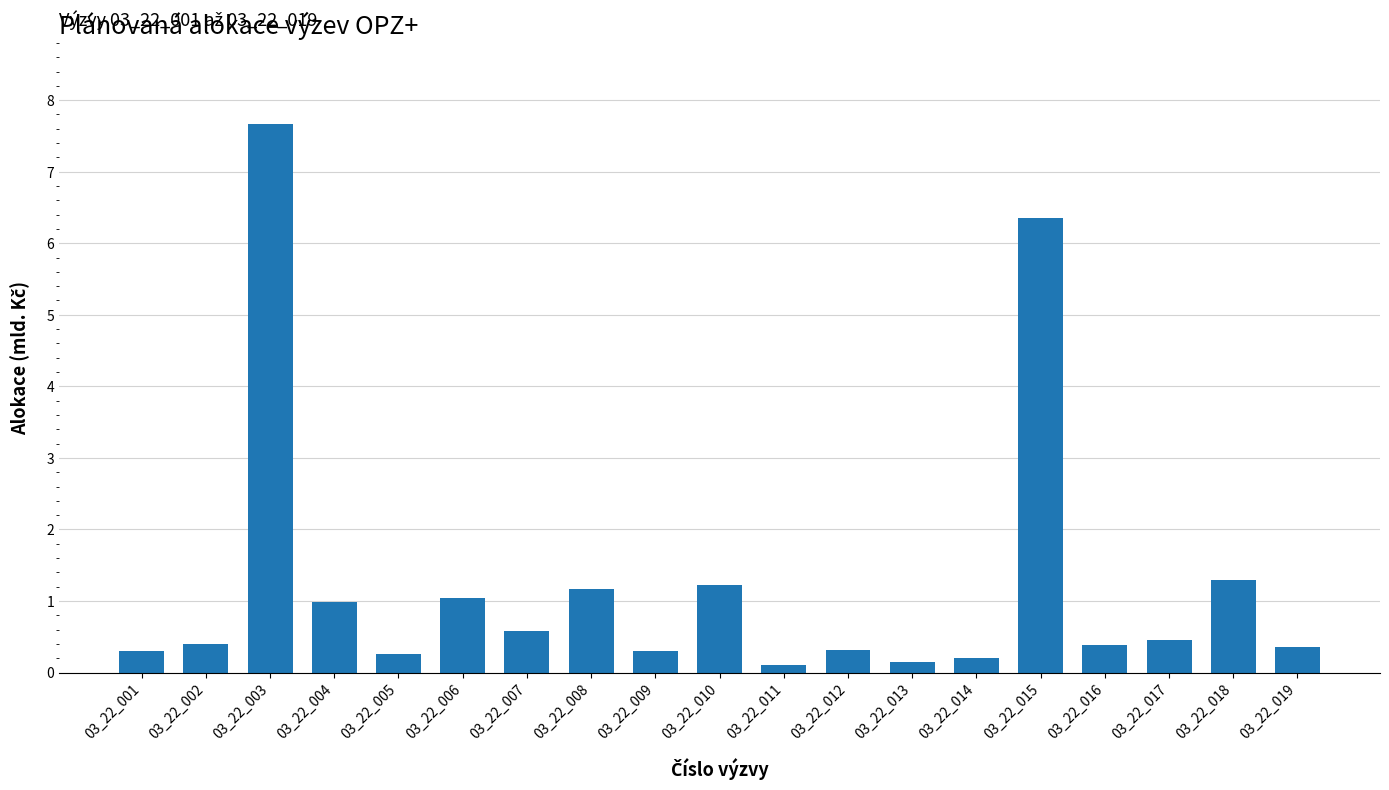

What is the difference between the second highest and second lowest values?

6.2